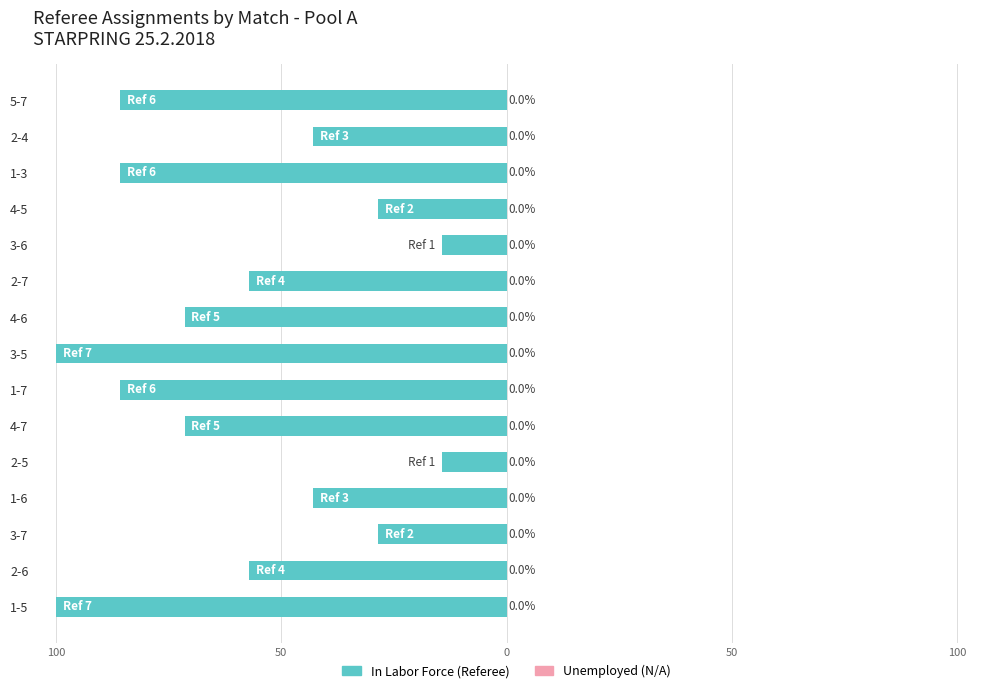

Does the chart contain any negative values?

Yes